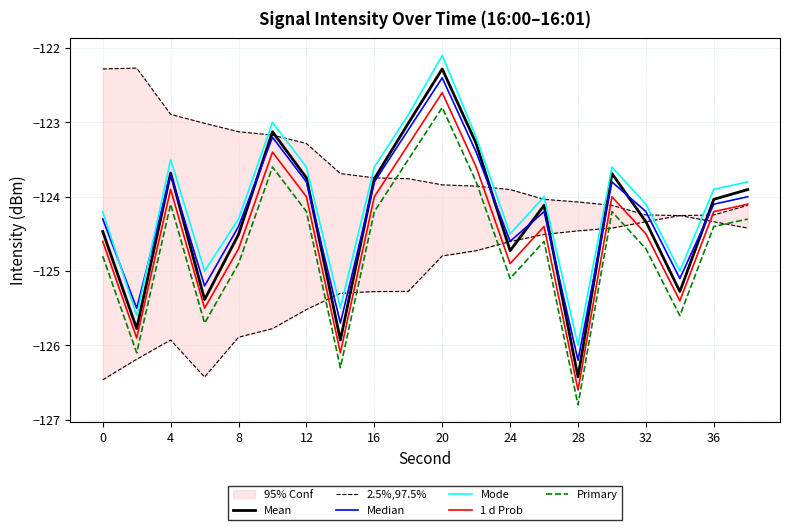

What is the lowest value of the Primary series?

-126.8